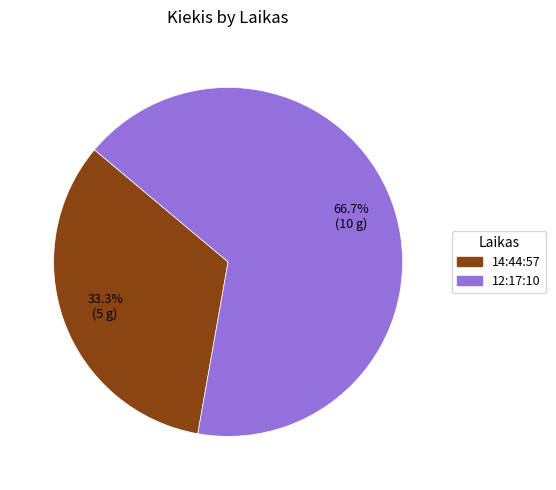

Is there a majority slice in this chart?

Yes